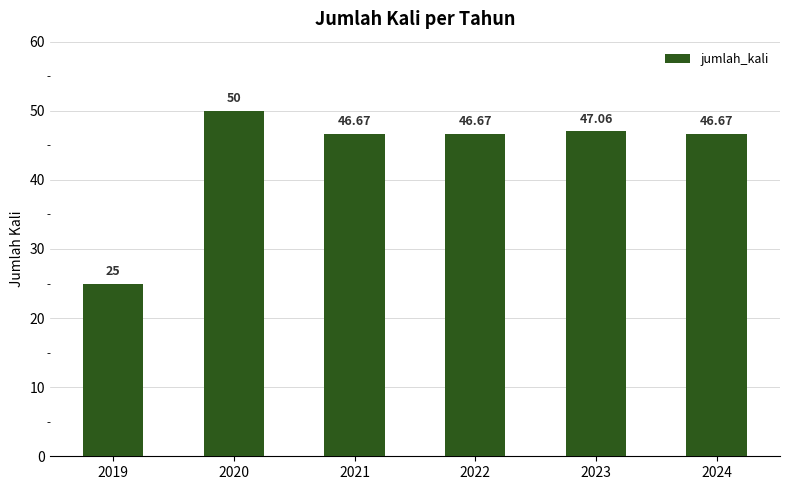

Does the chart contain stacked bars?

No